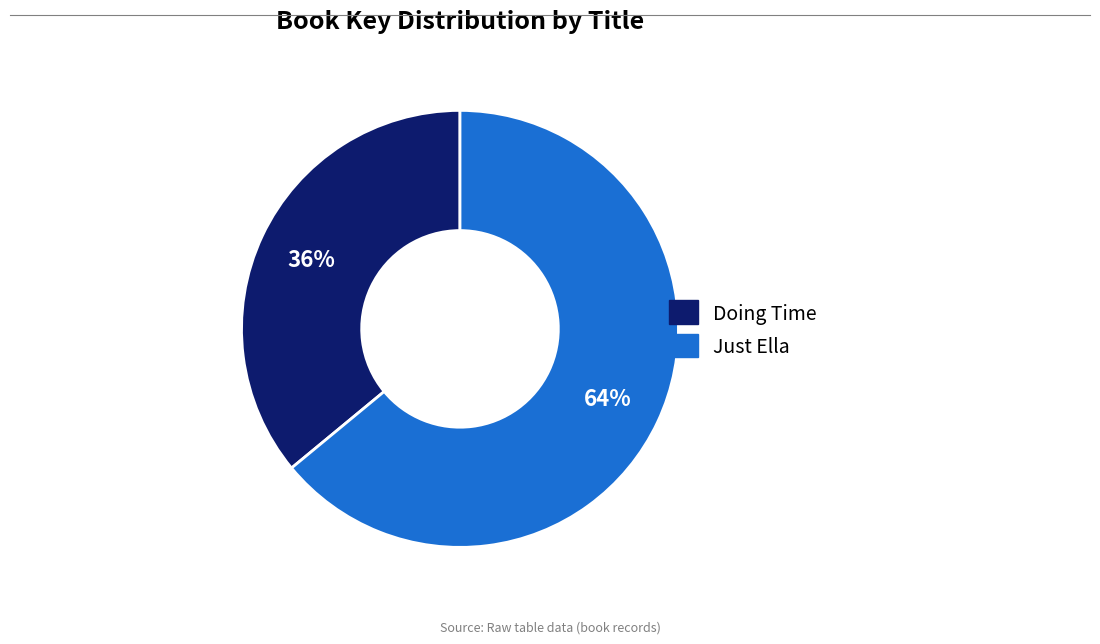

How many segments does this pie chart have?

2